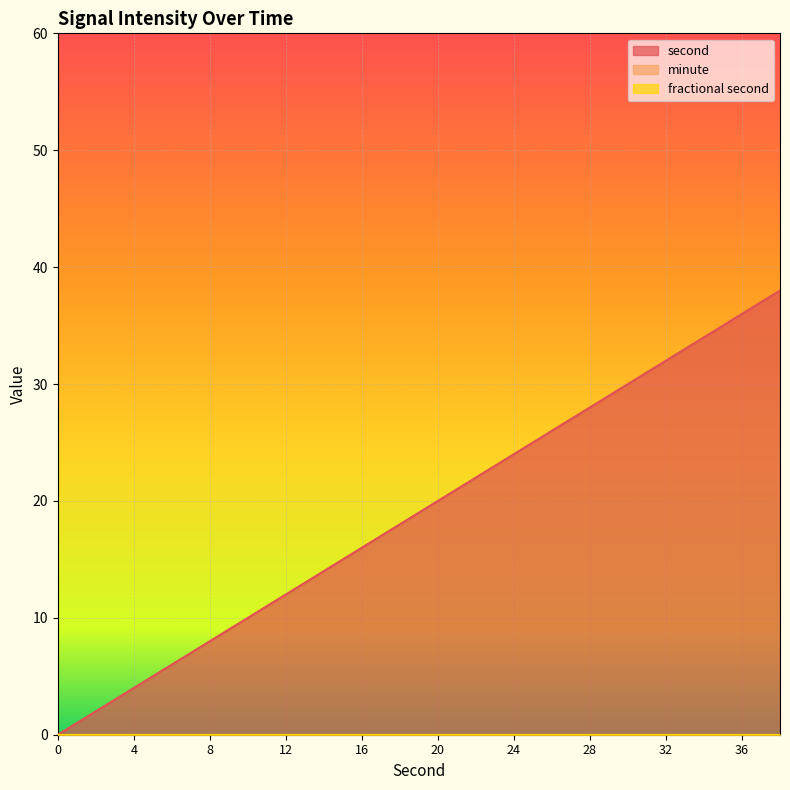

True or false: second and minute intersect in this chart.

False